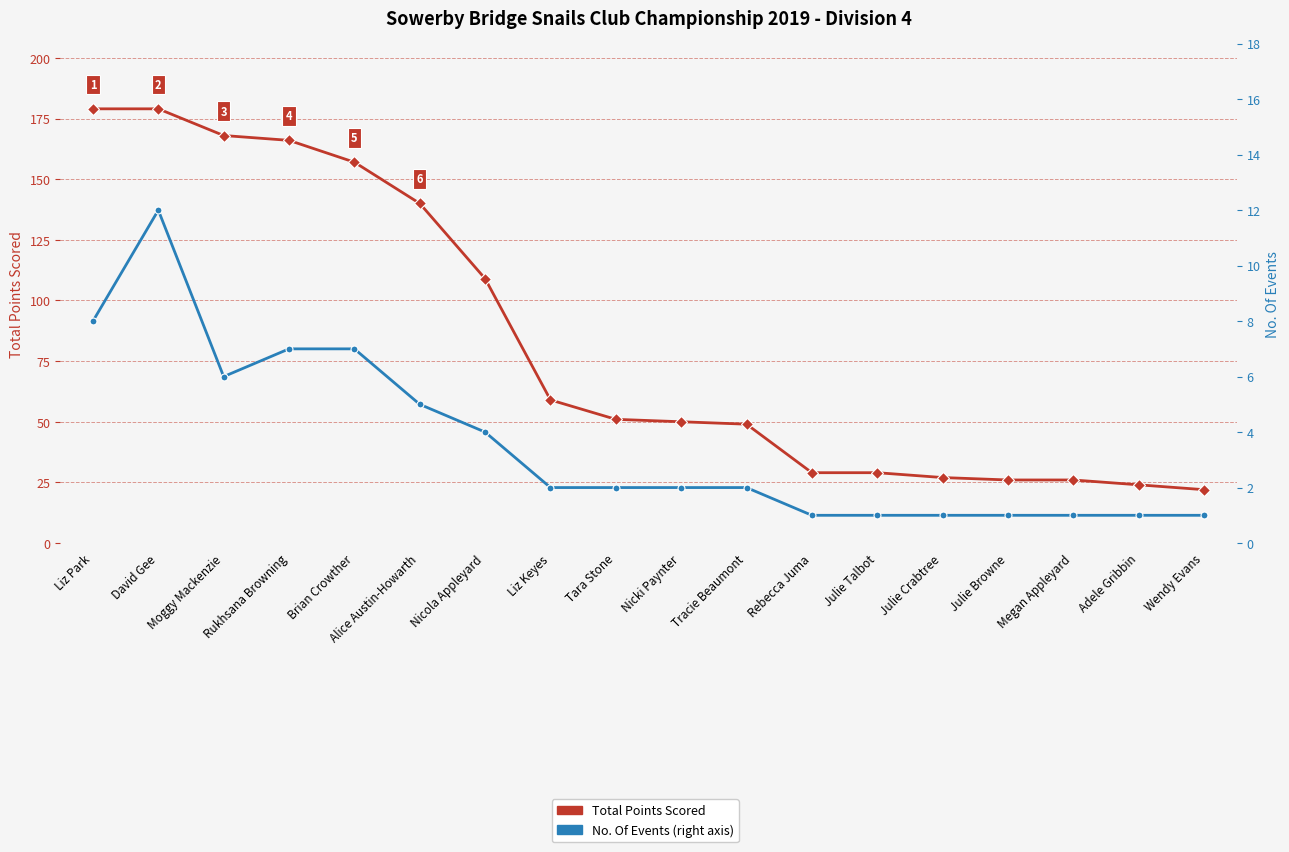

Rank the series by their average value, from lowest to highest.

No. Of Events, Total Points Scored